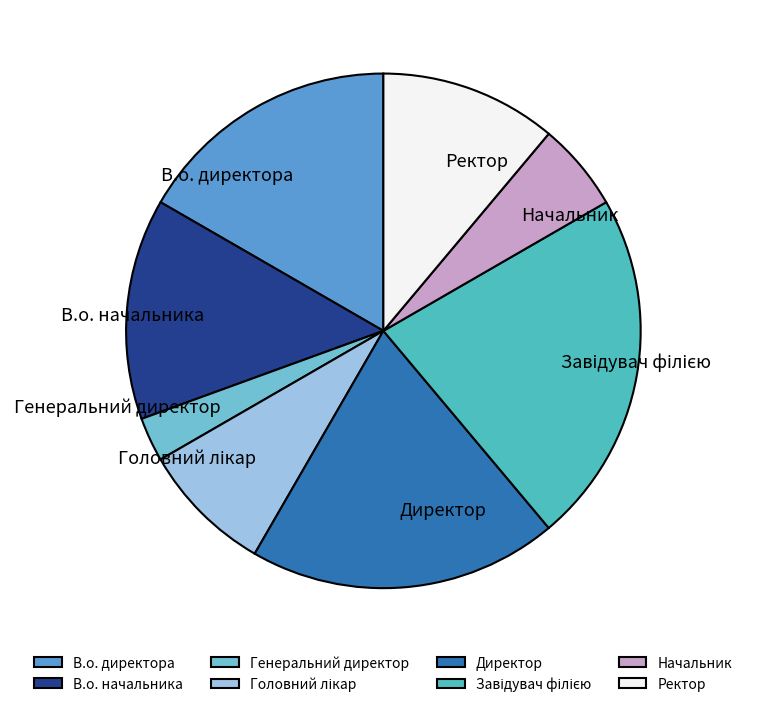

Which has a higher value, В.о. директора or В.о. начальника?

В.о. директора